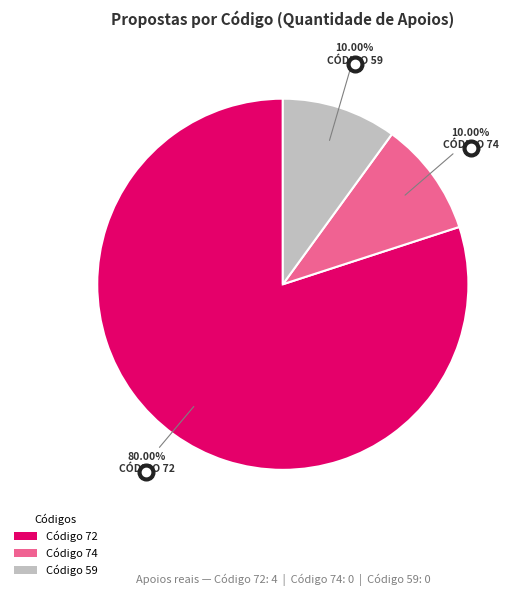

Does any single category account for the majority?

Yes